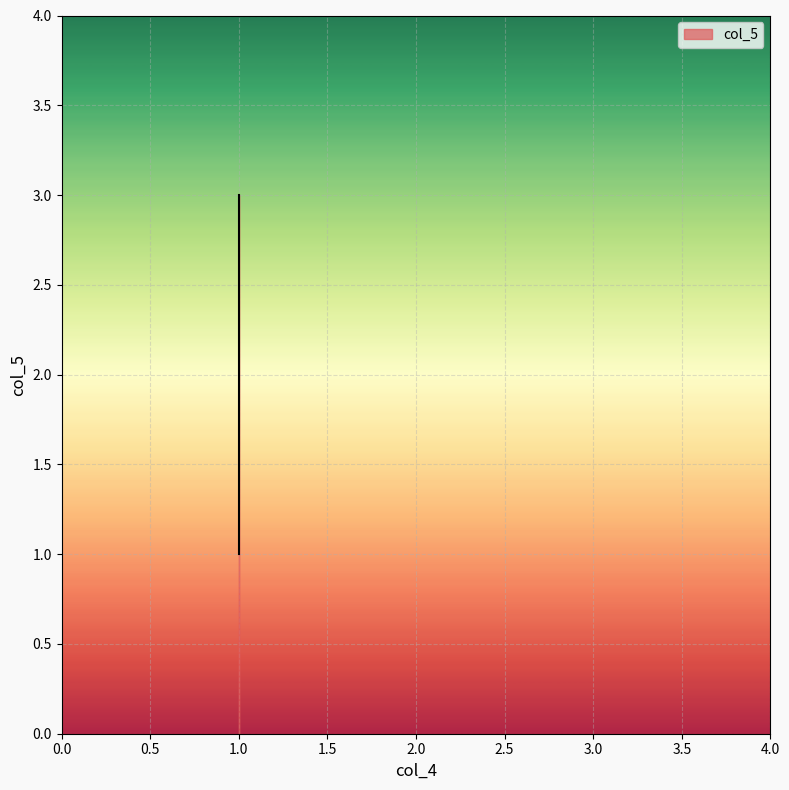

Where does the data first go above 2?

1